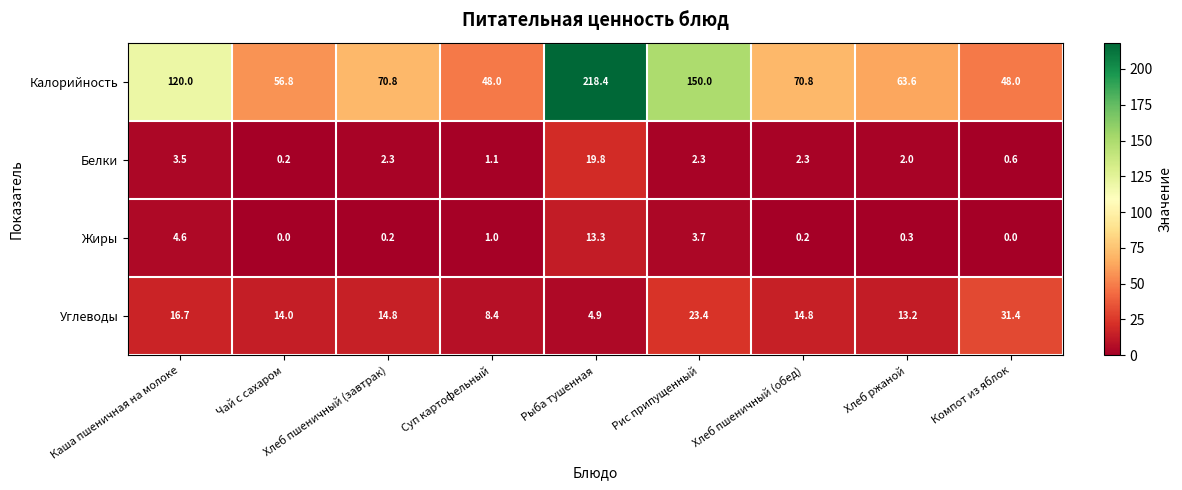

Which series has the largest range (max minus min)?

Калорийность